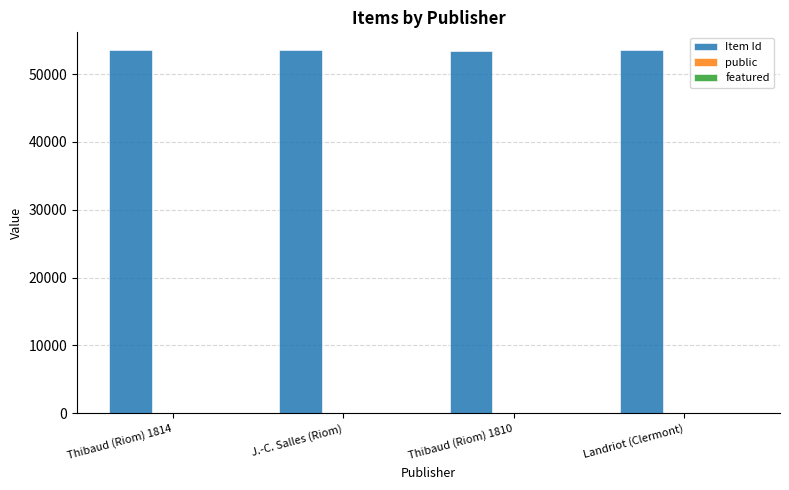

Is it true that Item Id equals 53471 at Landriot (Clermont)?

True